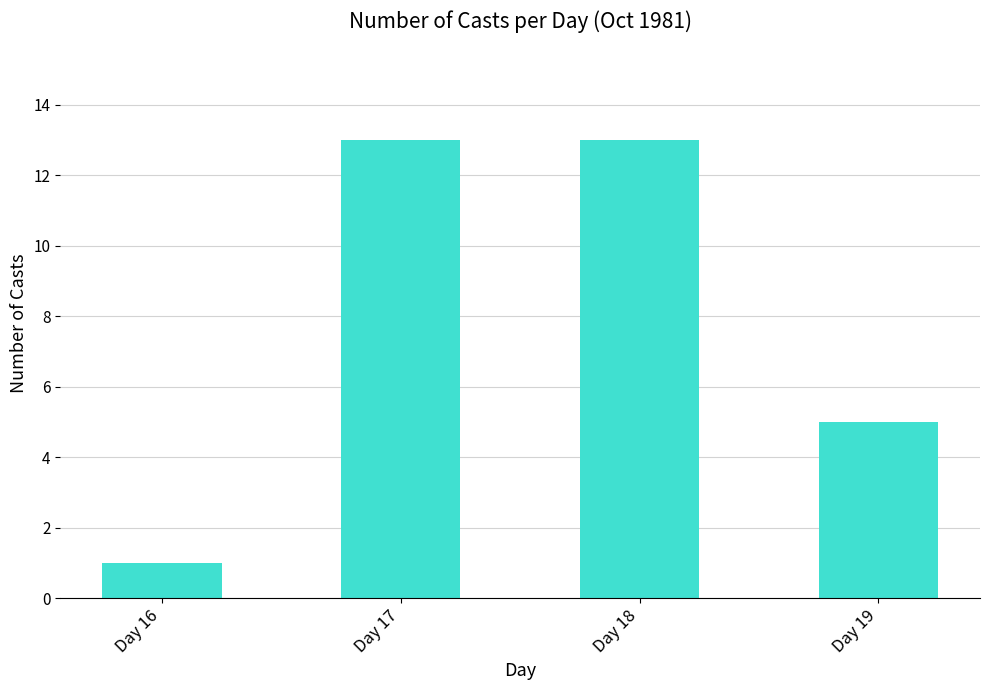

Count the values in the range 5 to 13.

3